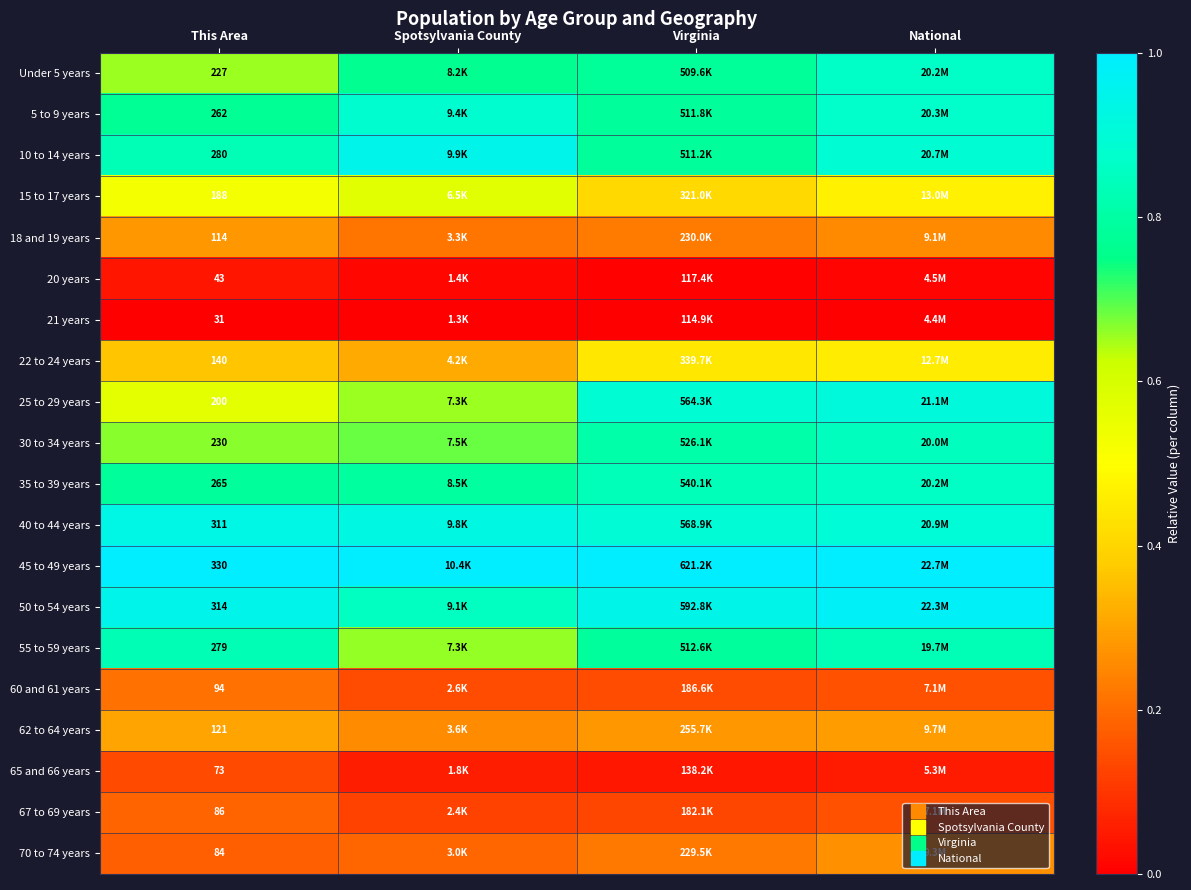

At which label is 21 years closest to 0?

This Area